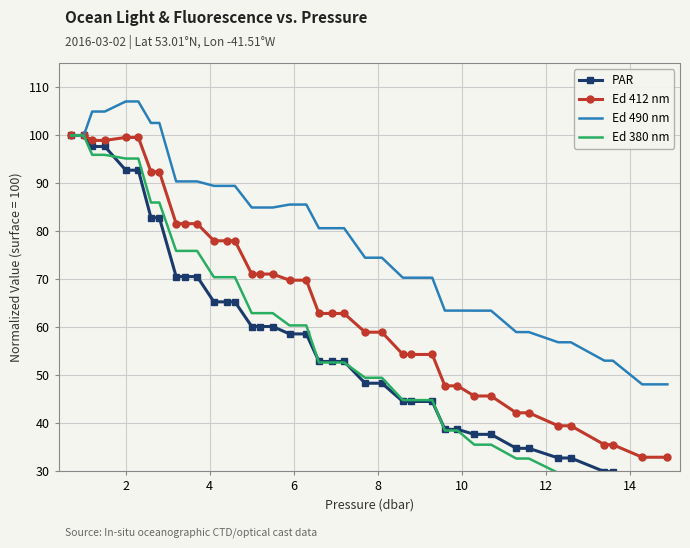

What is the value of the Ed 412 nm point at the 39th from the left?

33.0